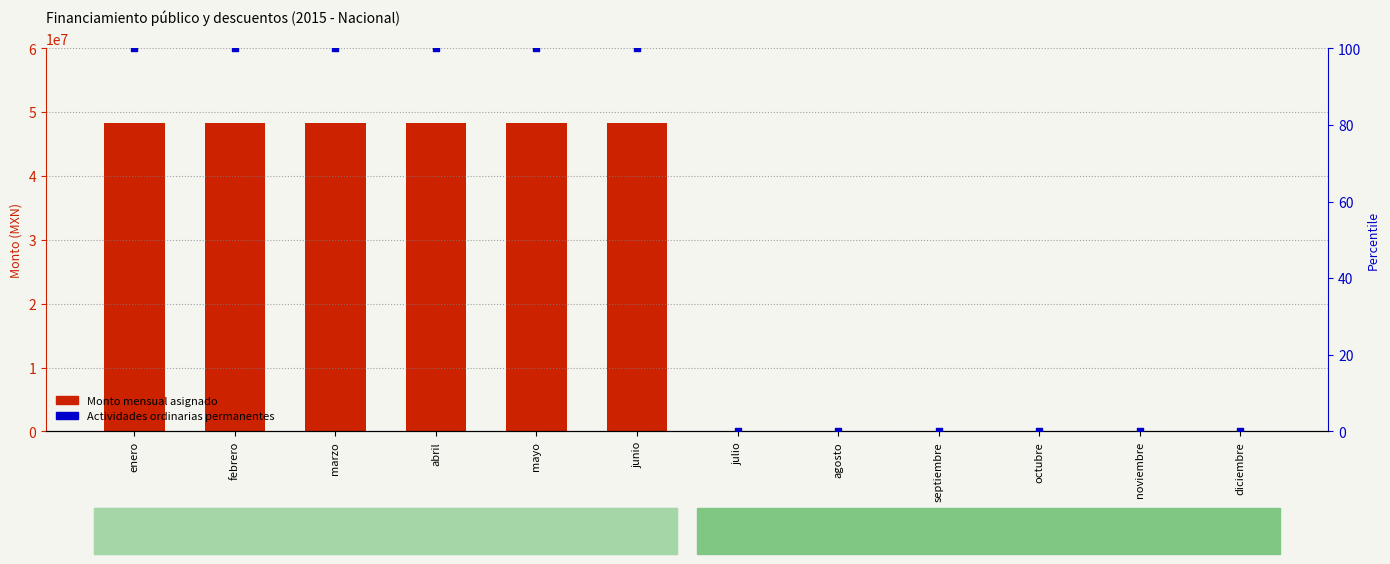

At how many categories does at least one series exceed 33354743?

6